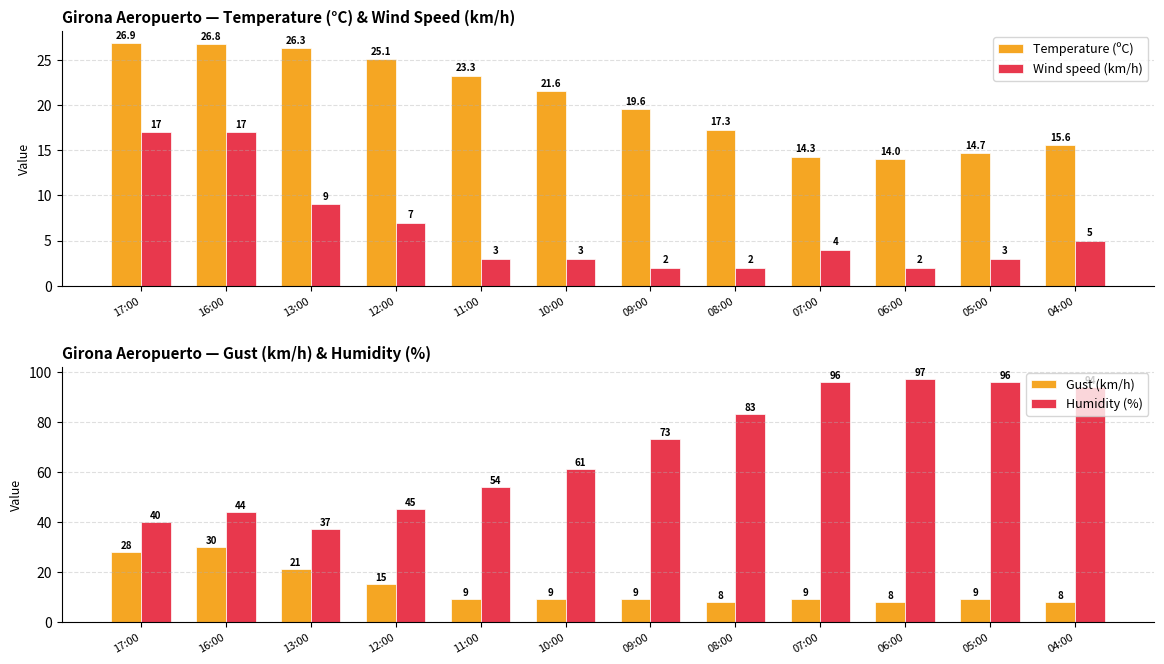

At which category is the sum across all series the highest?

07:00